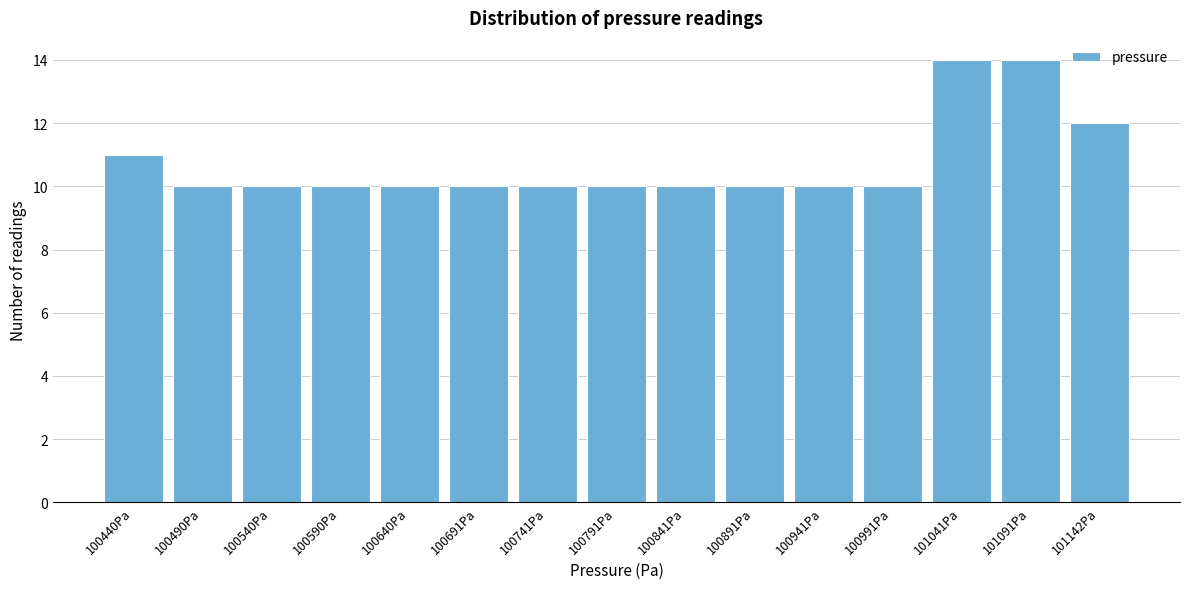

Reading left to right, what are all the values shown in this chart?

11	10	10	10	10	10	10	10	10	10	10	10	14	14	12